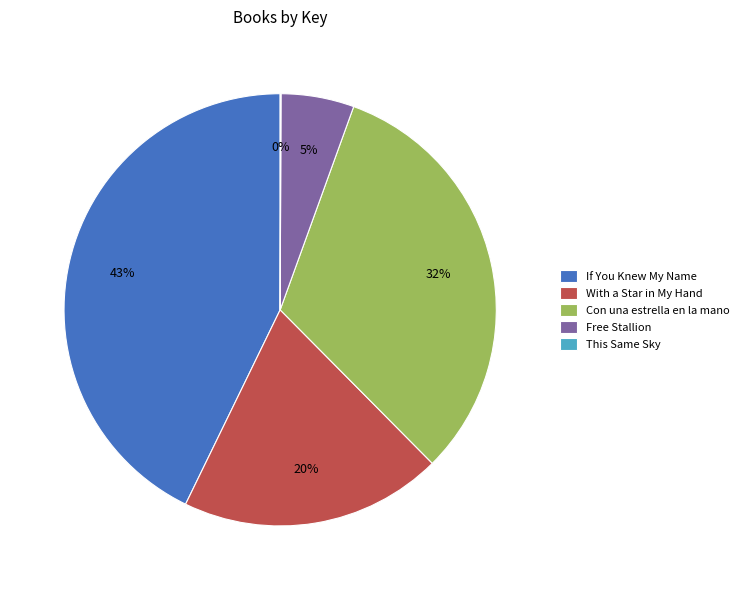

Is it true that Free Stallion is 5% of the pie?

True